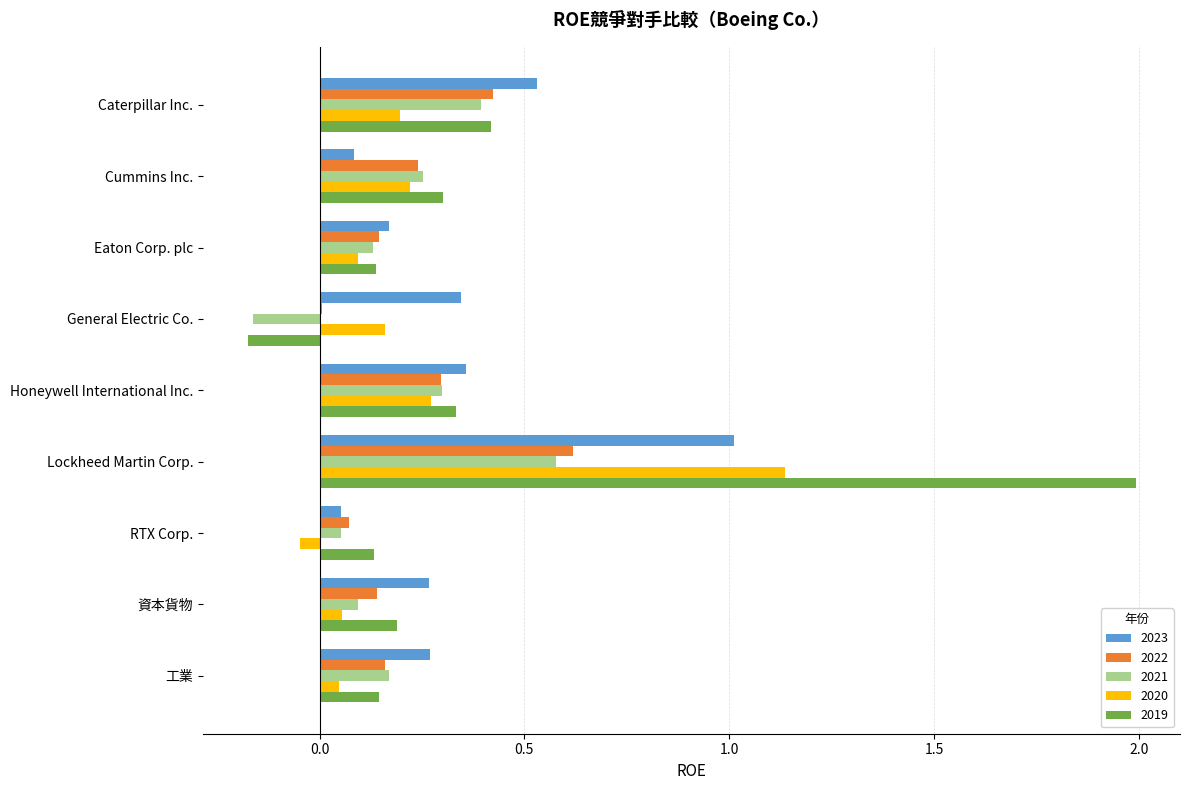

What is the sum of the 2021 values at Honeywell International Inc. and Lockheed Martin Corp.?

0.9